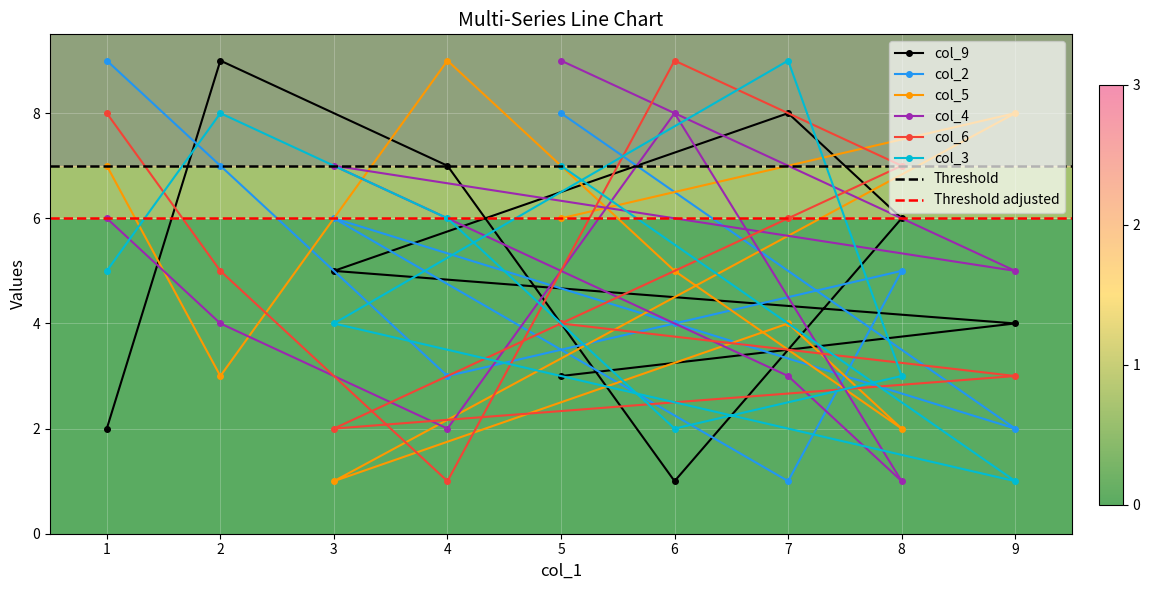

What is the sum of all col_5 values?

45